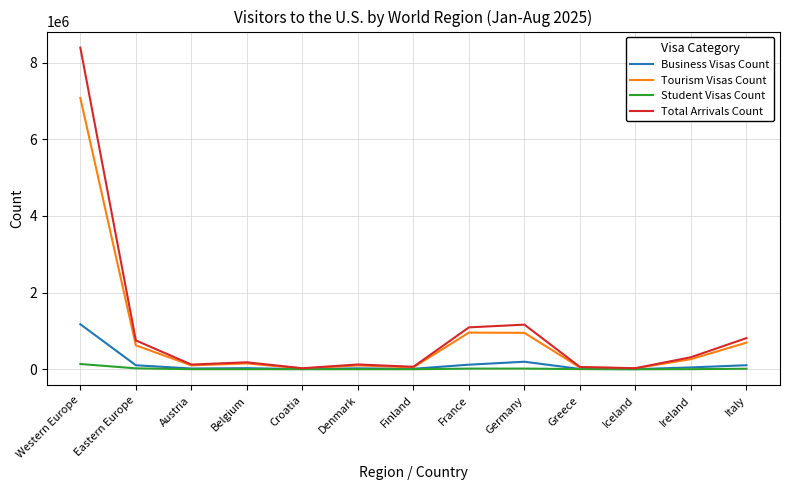

Which series has the widest spread of values?

Total Arrivals Count